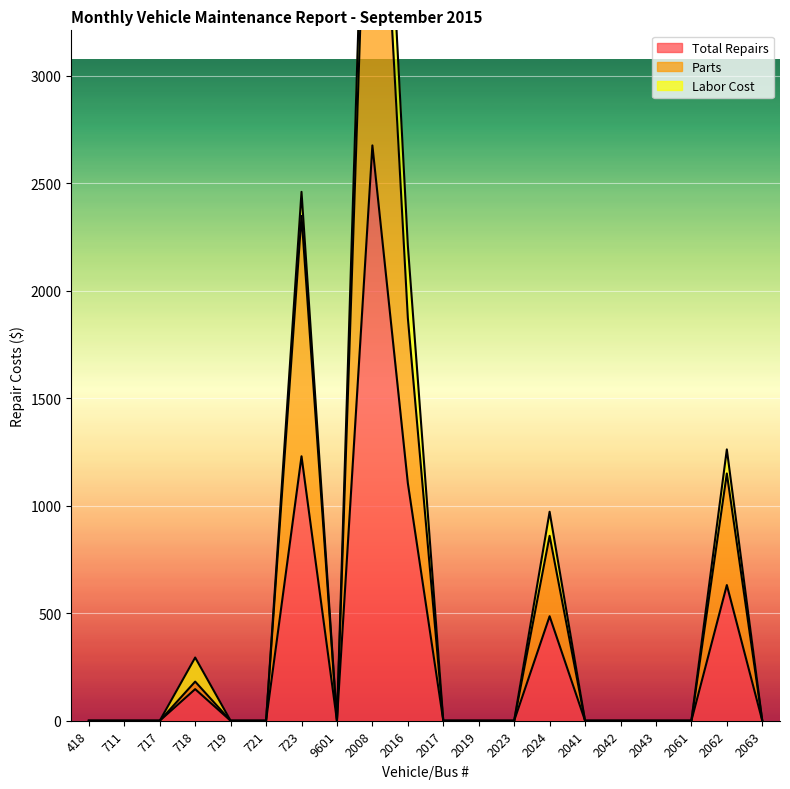

How many positive values does the Parts series have?

6